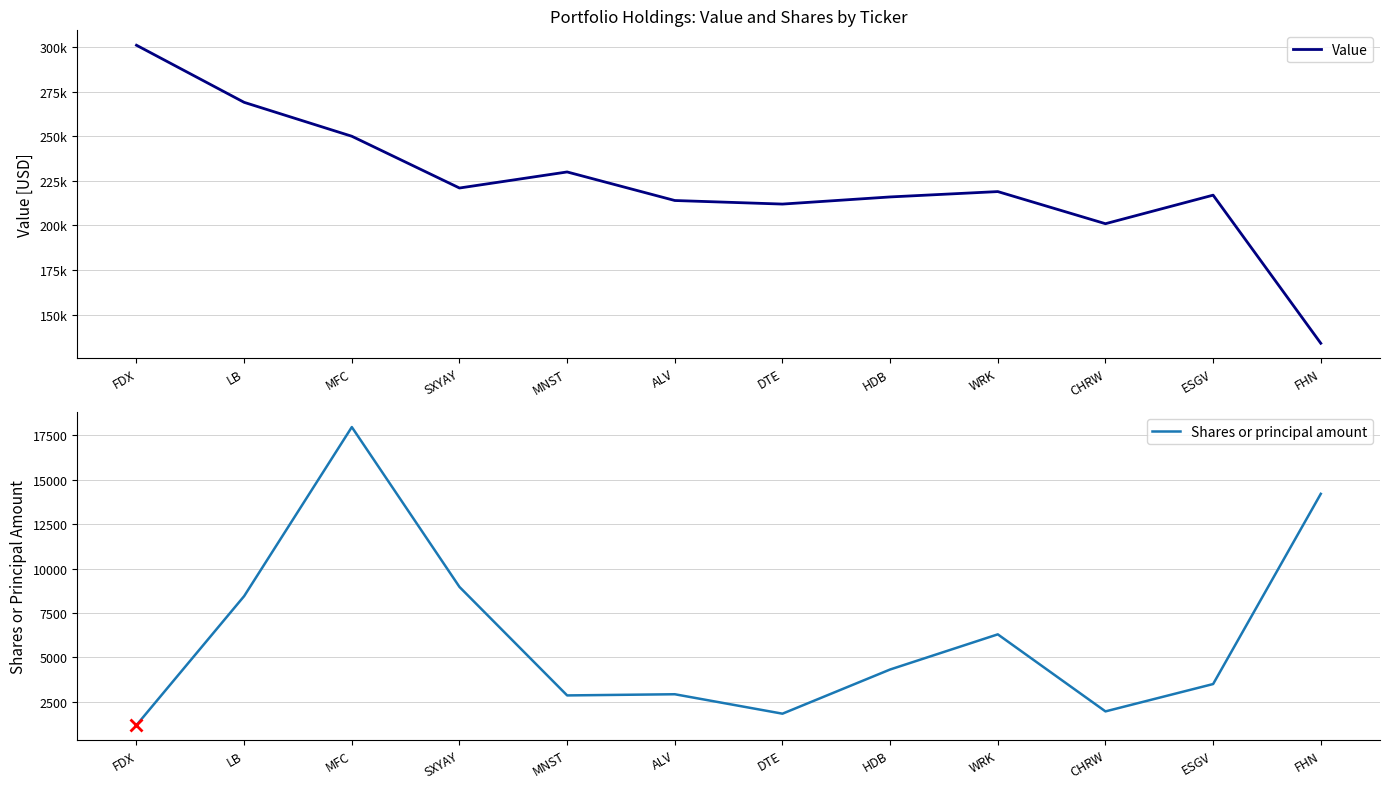

At which label does Shares or principal amount first exceed 4323?

LB